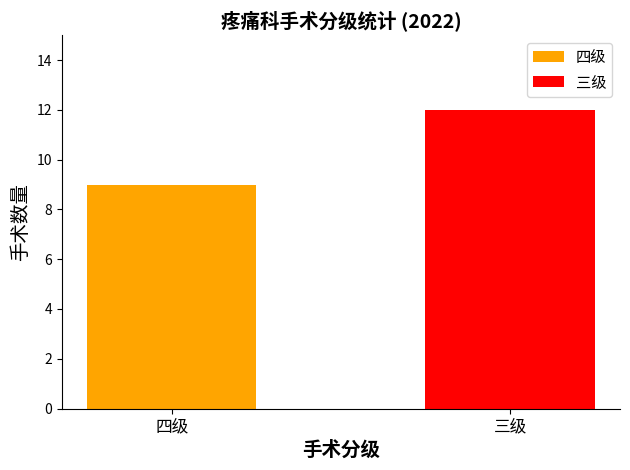

Which series has the largest range (max minus min)?

四级